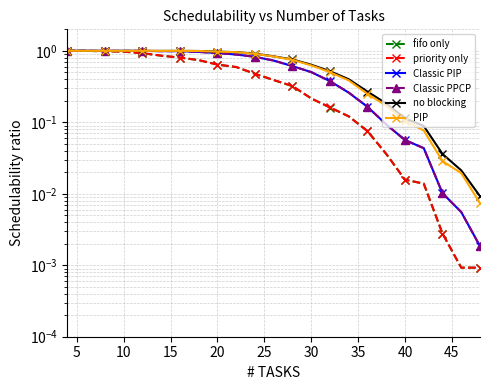

Is it true that fifo only equals 0.2 at 35?

False